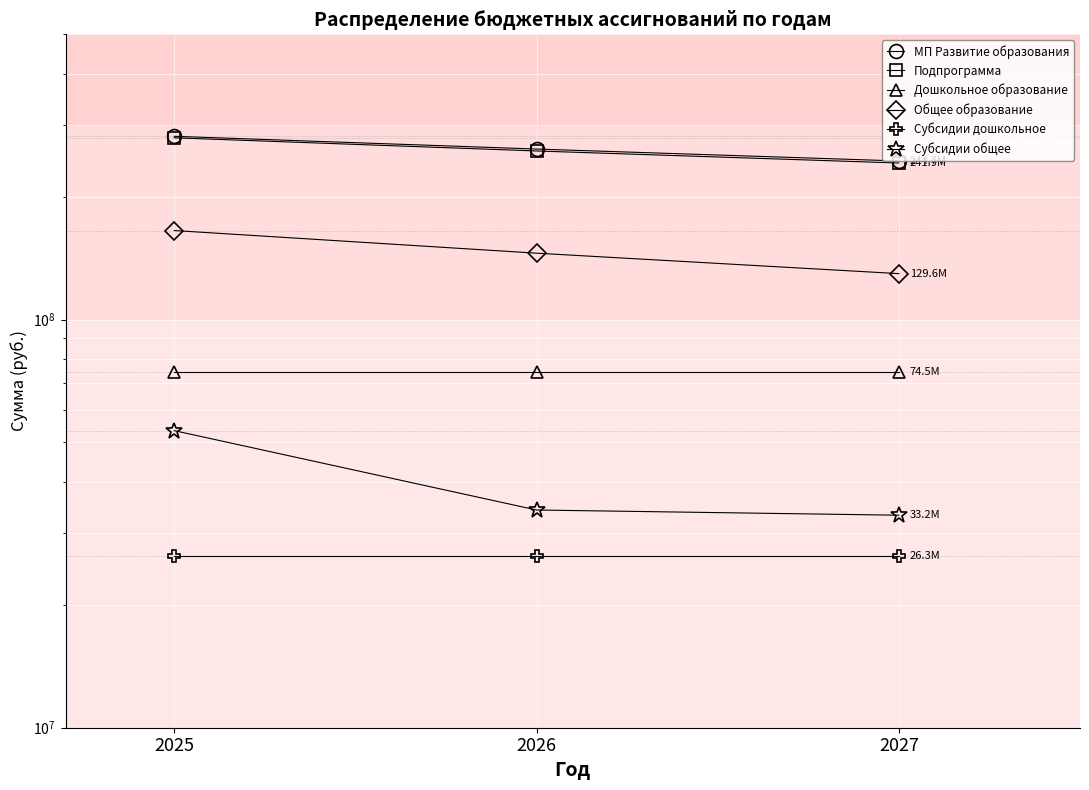

Is the value of Подпрограмма at 2026 greater than the value of МП Развитие образования at 2026?

No